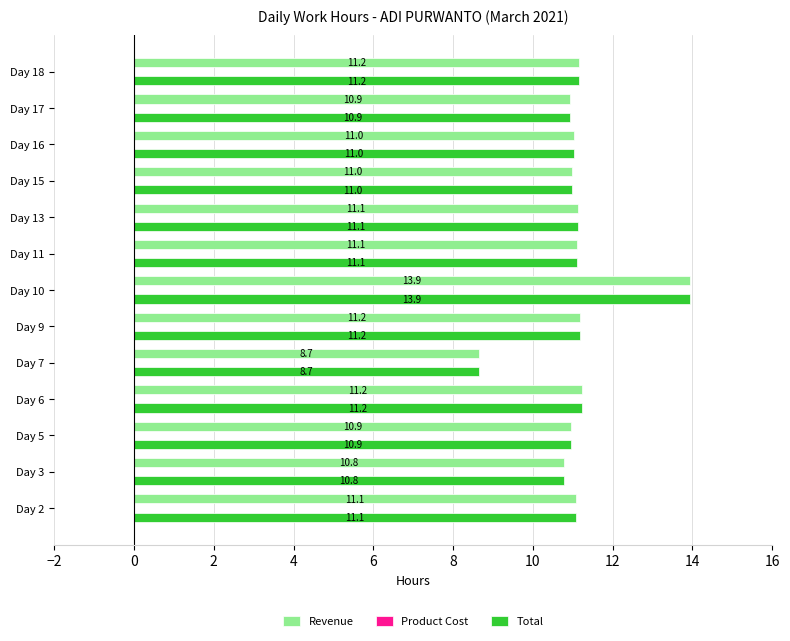

What is the difference between the maximum and minimum values in the Revenue series?

5.3